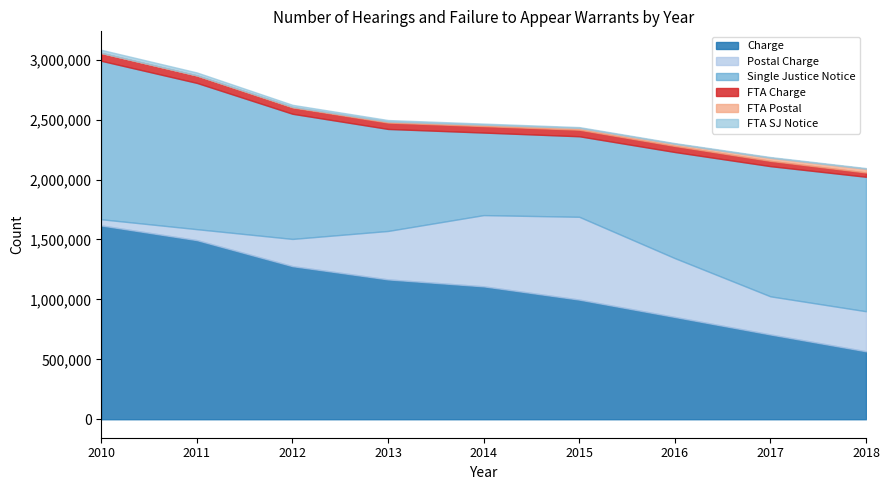

What are all the series names shown in the legend?

Charge, Postal Charge, Single Justice Notice, FTA Charge, FTA Postal, FTA SJ Notice